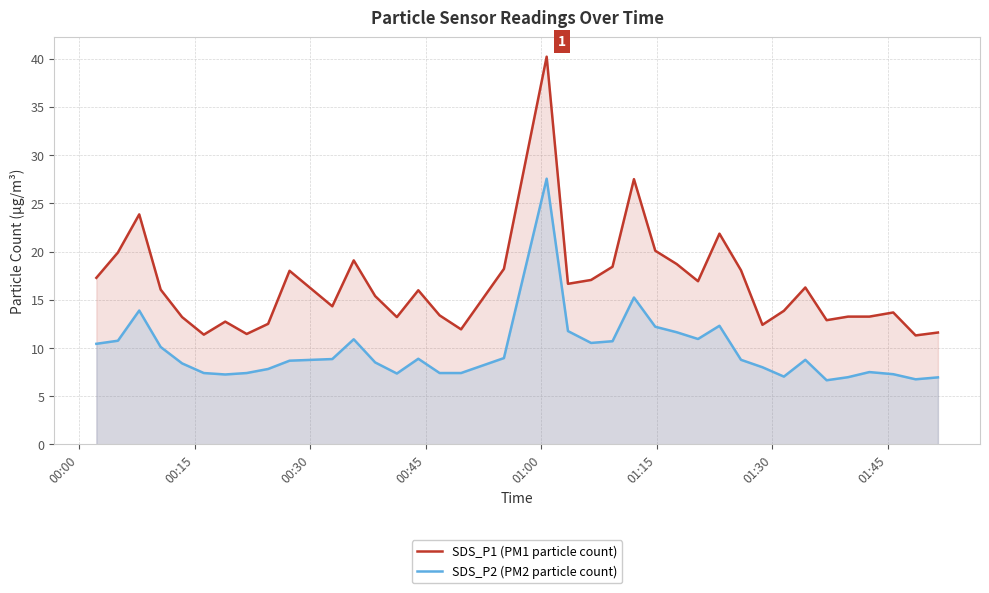

What is the lowest value of the SDS_P2 (PM2 particle count) series?

6.7